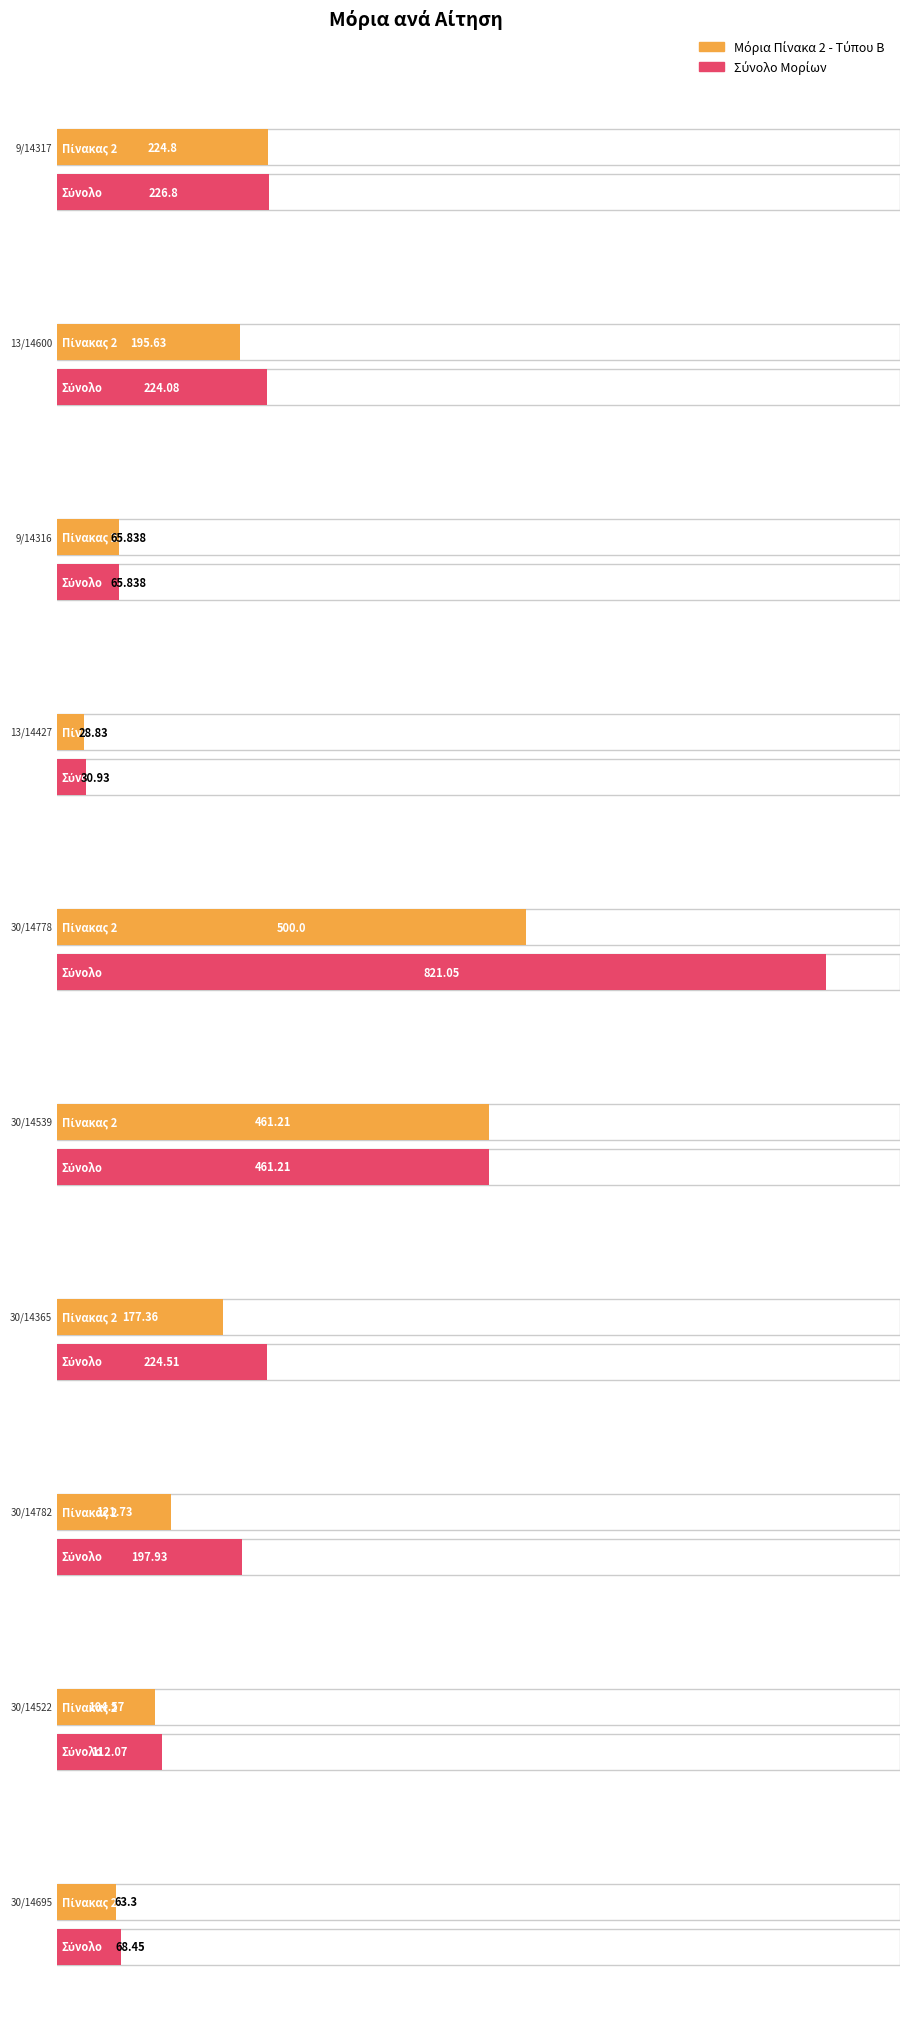

The Μόρια Πίνακα 2 - Τύπου Β series shows 161.7 at 30/14522. True or false?

False